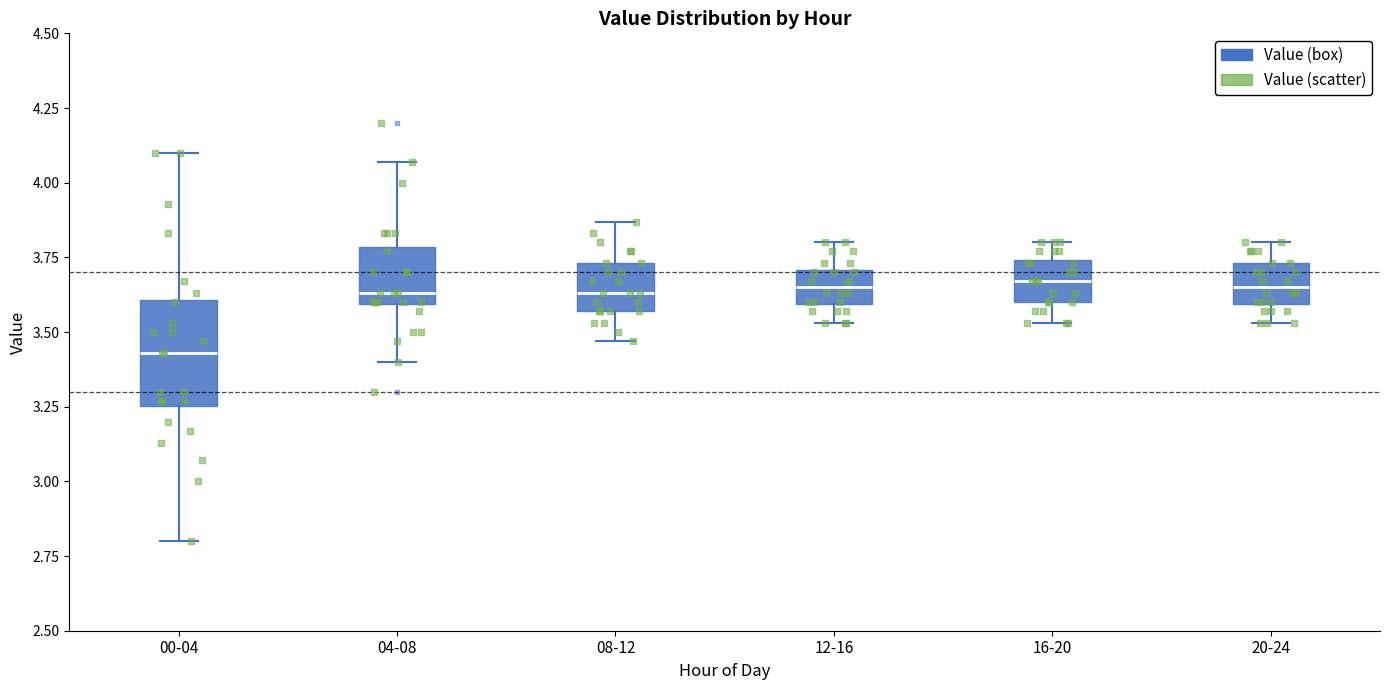

Where is the lower edge of the box for 08-12 on the y-axis? The values are not printed on the chart, so give them approximately, as read against the axis.

3.55